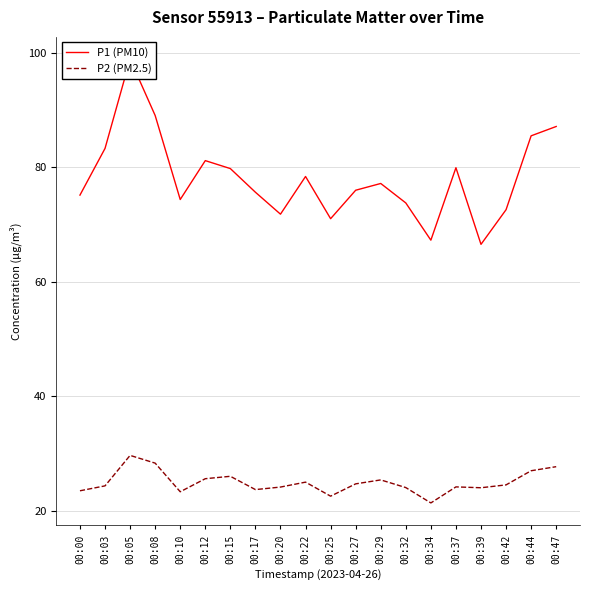

What is the sum of all P2 (PM2.5) values?

499.7